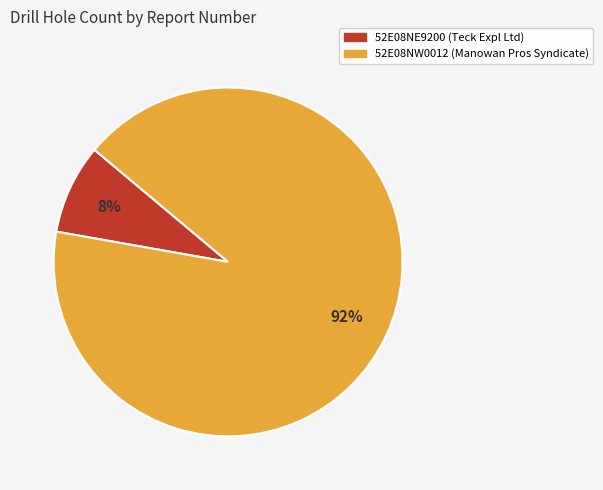

To the nearest percent, what is the average slice percentage?

50%